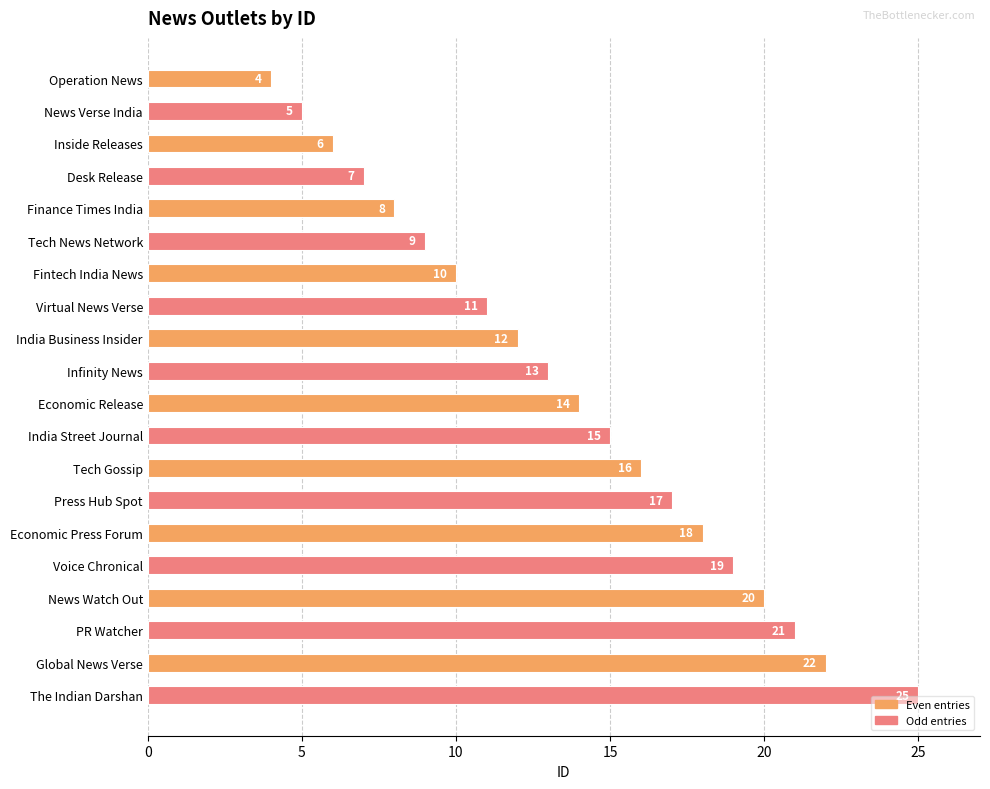

List the labels in order of value, largest first.

The Indian Darshan, Global News Verse, PR Watcher, News Watch Out, Voice Chronical, Economic Press Forum, Press Hub Spot, Tech Gossip, India Street Journal, Economic Release, Infinity News, India Business Insider, Virtual News Verse, Fintech India News, Tech News Network, Finance Times India, Desk Release, Inside Releases, News Verse India, Operation News